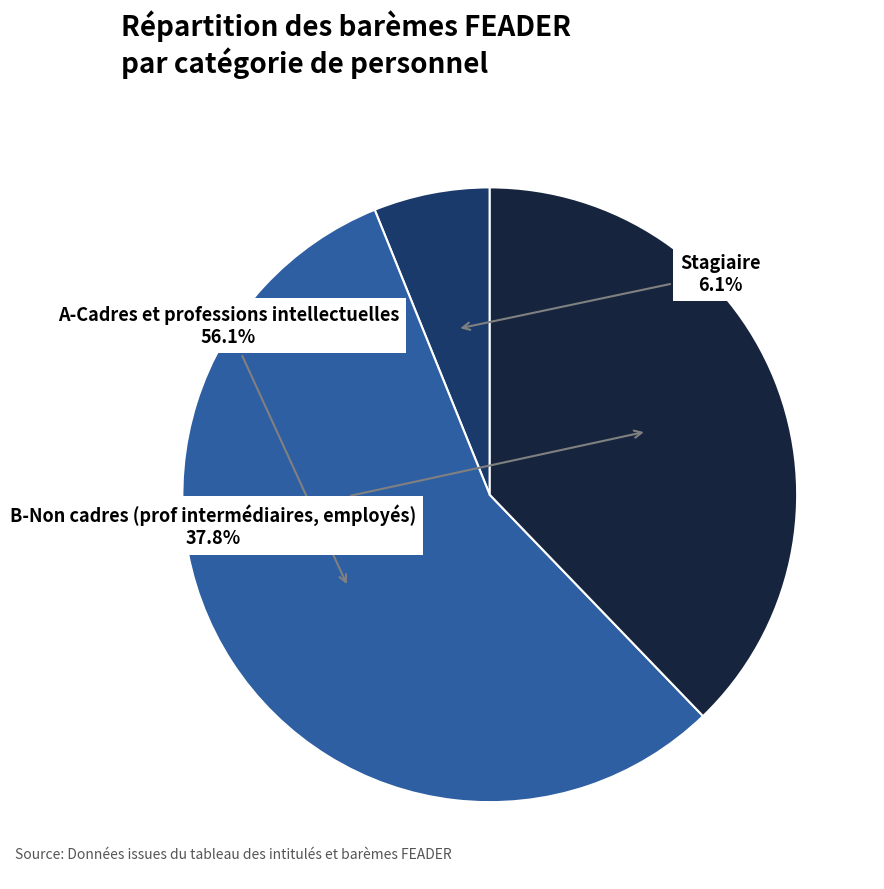

Does any single category account for the majority?

Yes